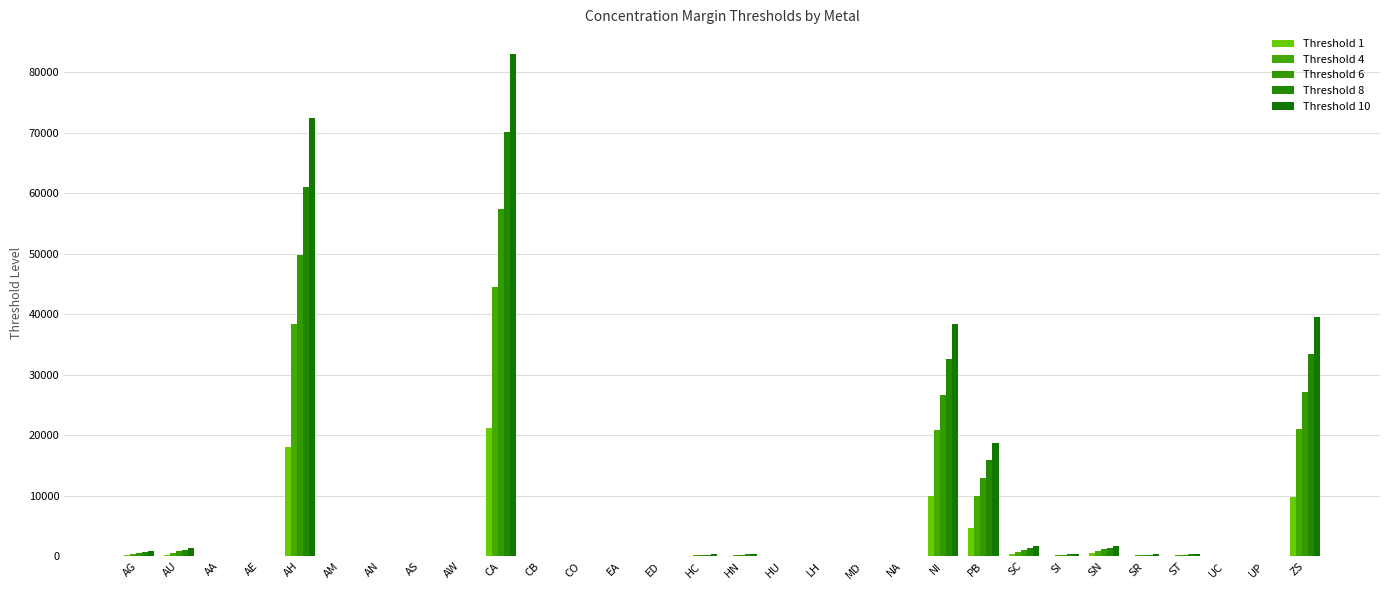

List the series in order of their overall mean, highest first.

Threshold 10, Threshold 8, Threshold 6, Threshold 4, Threshold 1